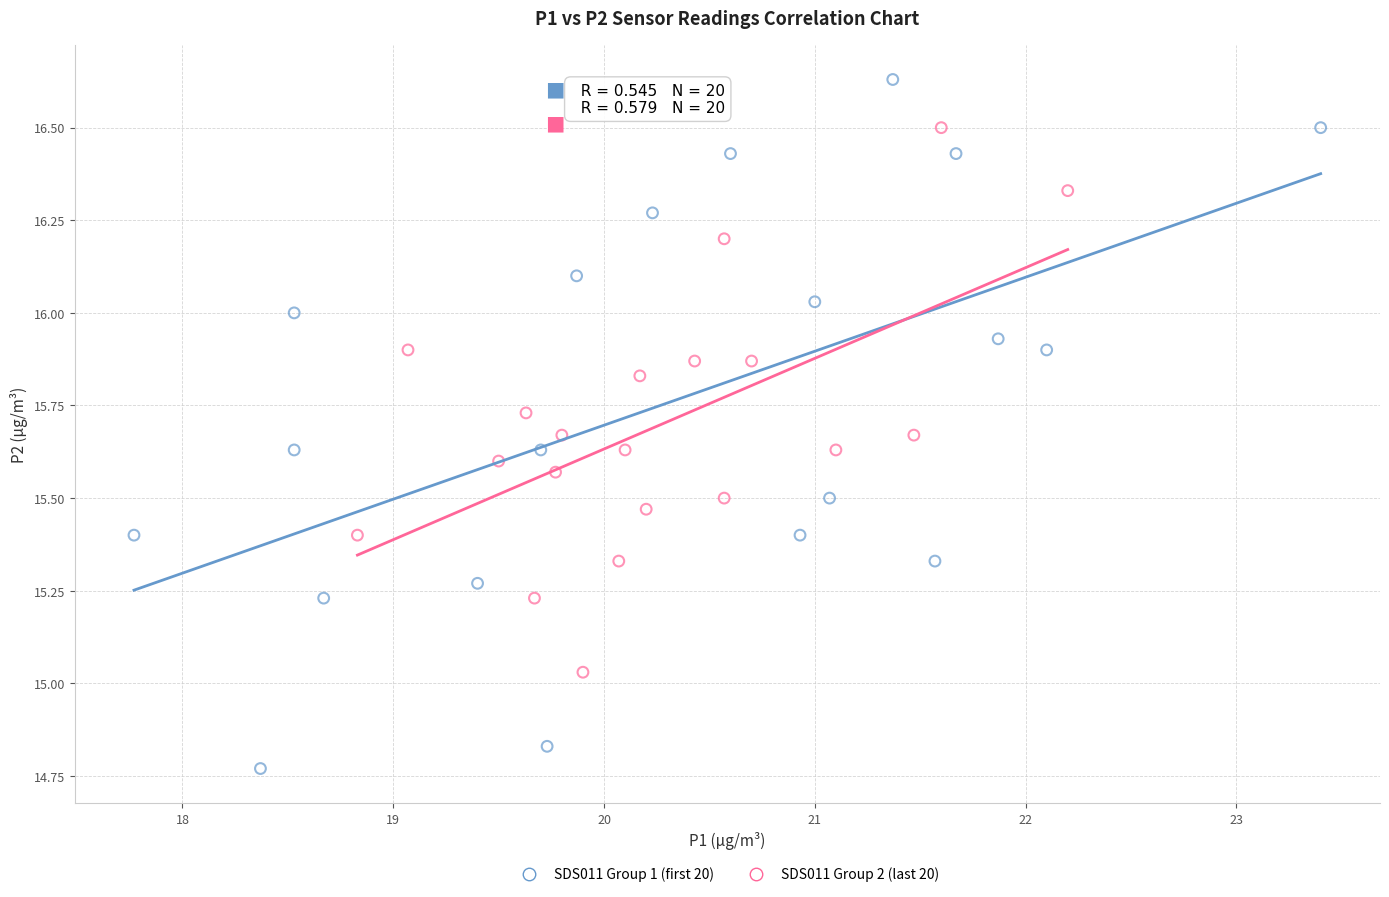

Which series reaches the maximum Y coordinate?

SDS011 Group 1 (first 20)